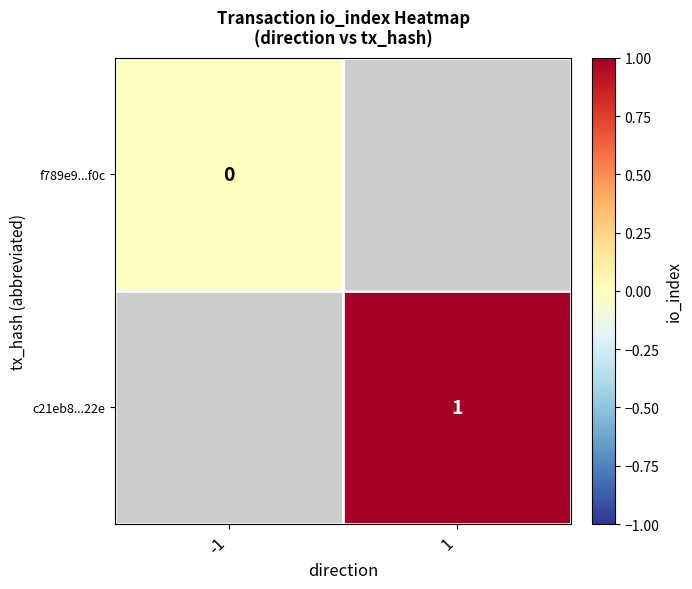

Count the number of data series in this chart.

2